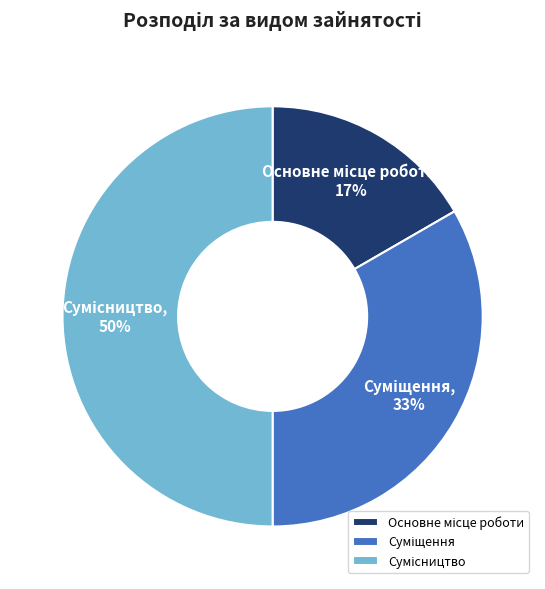

To the nearest percent, what is the difference between the largest and smallest slice percentages?

33%